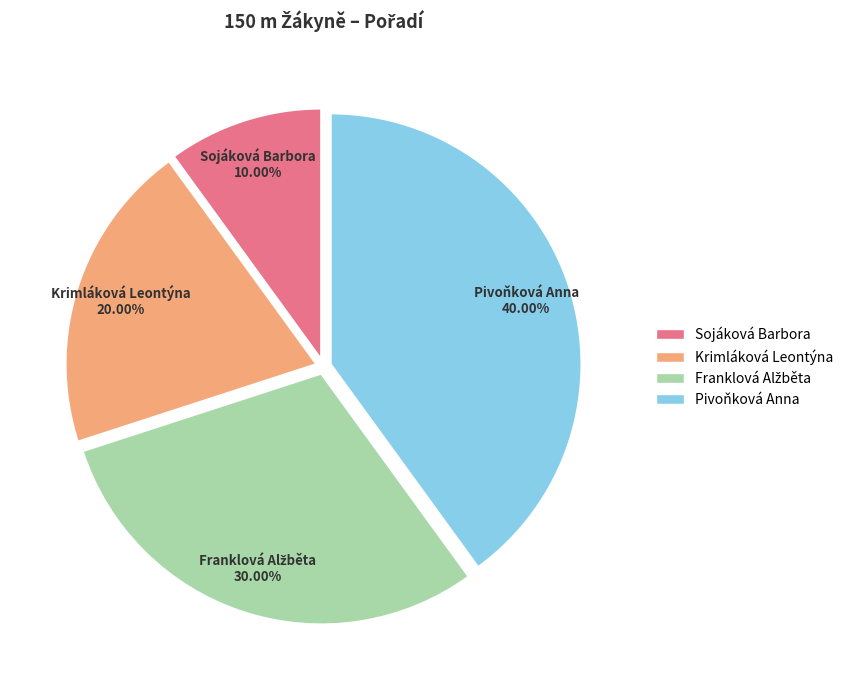

Combined, what portion of the pie is Krimláková Leontýna and Sojáková Barbora?

30.0%